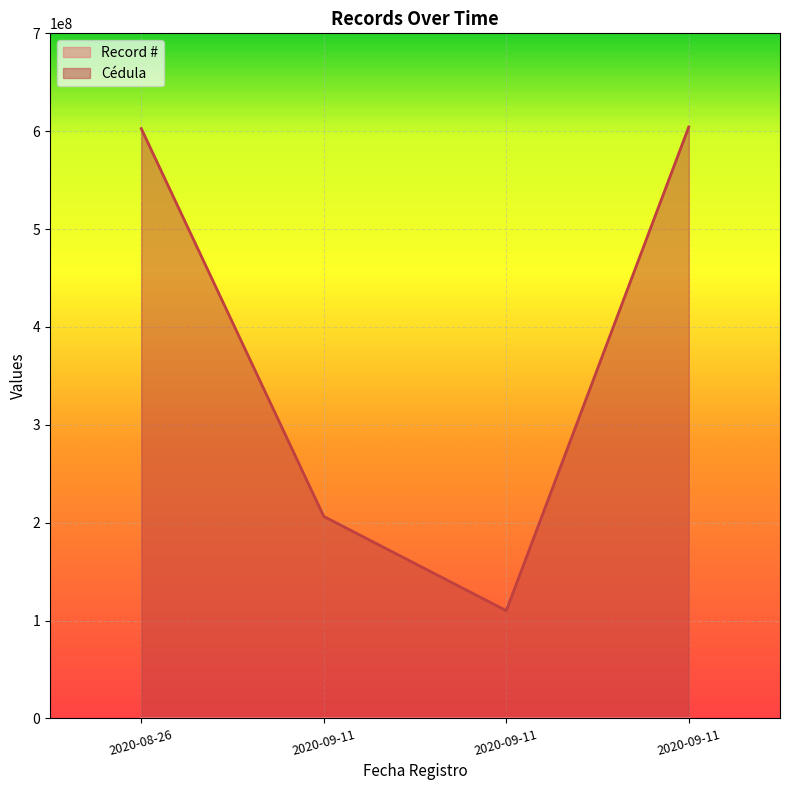

List the series in order of their peak value, lowest first.

Record #, Cedula